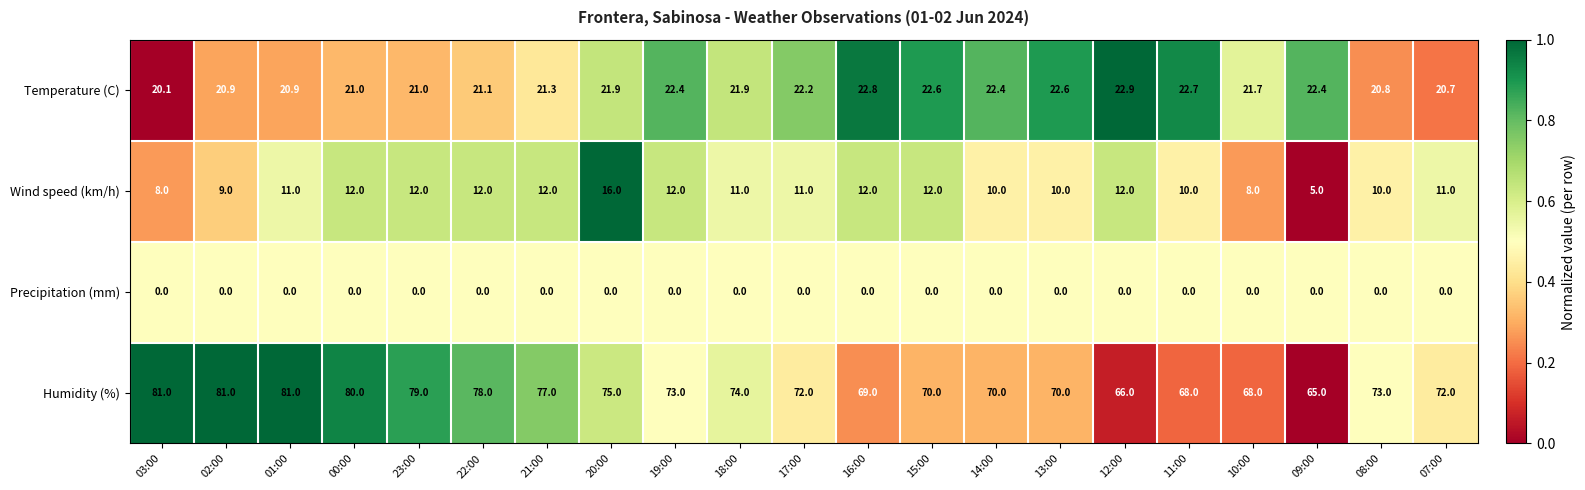

Which series has the largest range (max minus min)?

Humidity (%)